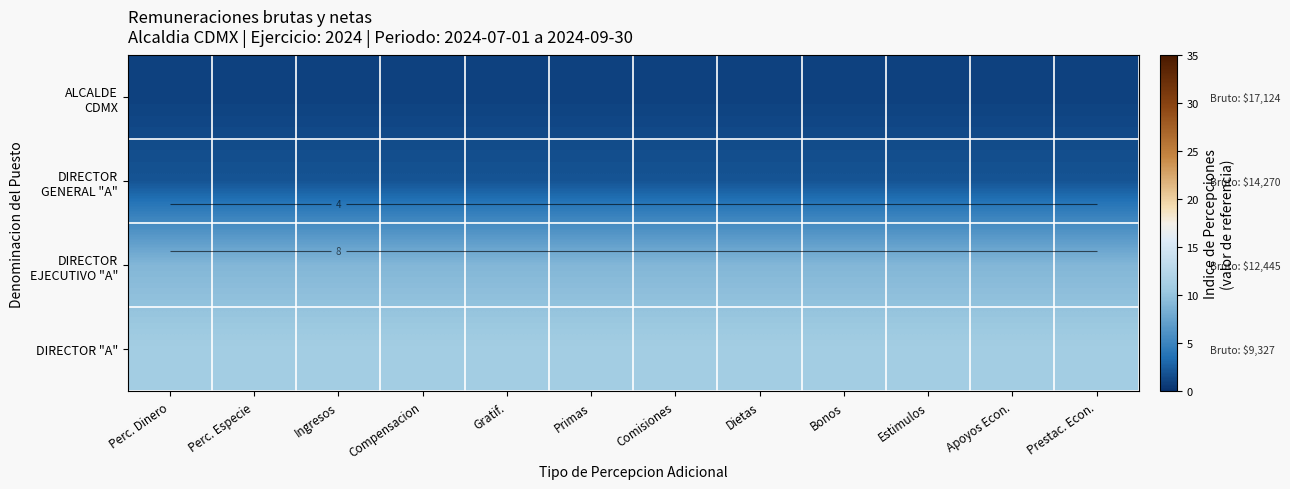

List the labels in order of ALCALDE CDMX value, smallest first.

Perc. Dinero, Perc. Especie, Ingresos, Compensacion, Gratif., Primas, Comisiones, Dietas, Bonos, Estimulos, Apoyos Econ., Prestac. Econ.